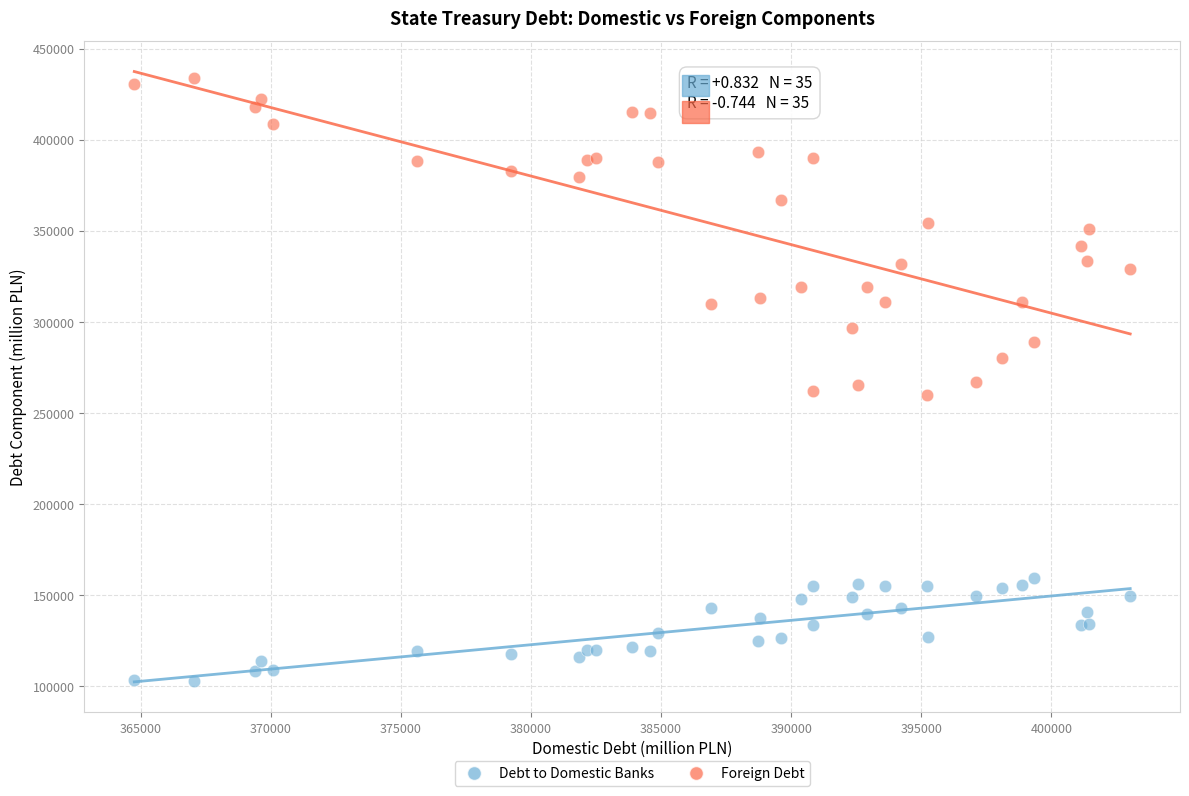

Which series reaches the minimum Y coordinate?

Debt to Domestic Banks